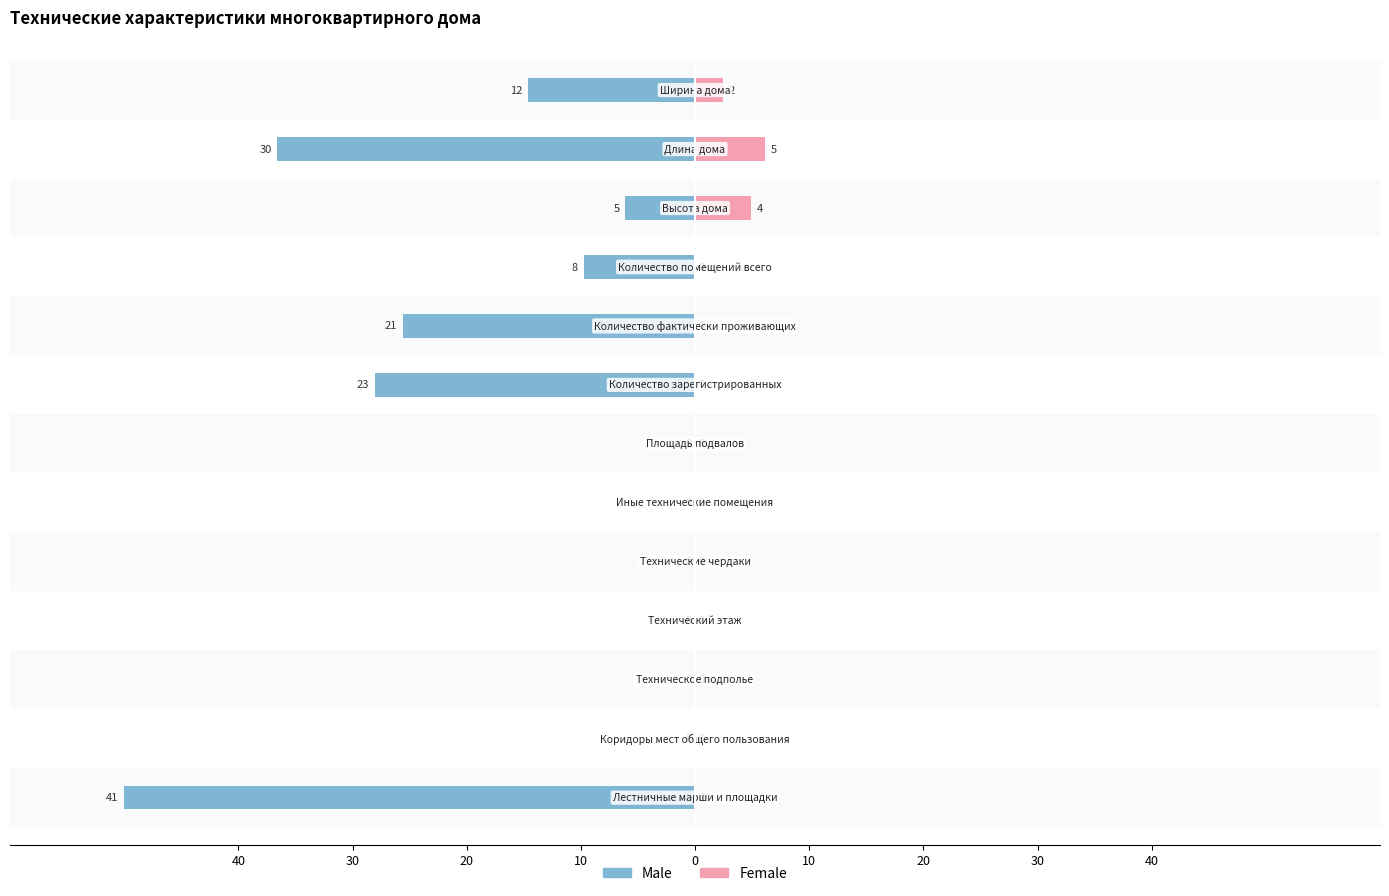

What is the highest value of the Female series?

6.1